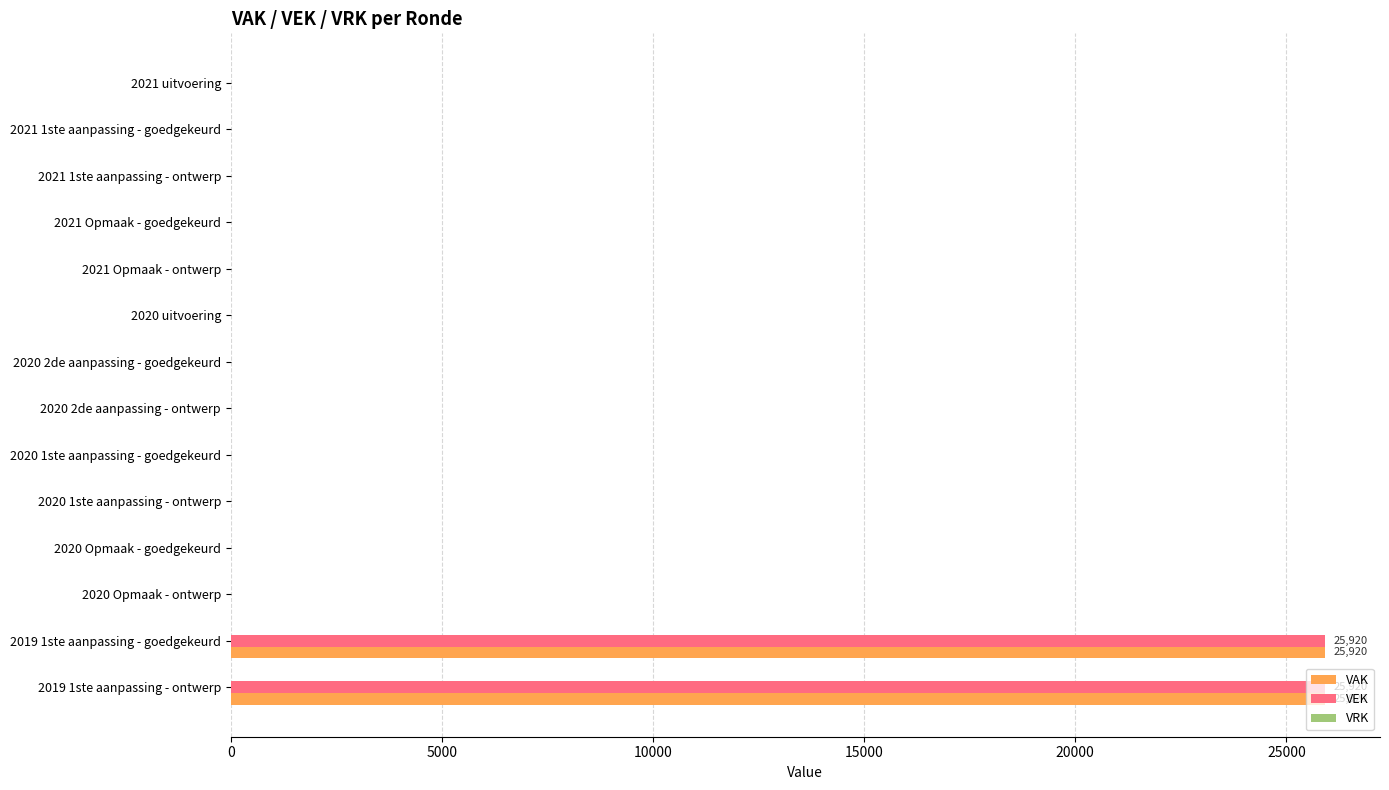

Is it true that VEK equals 0 at 2020 Opmaak - ontwerp?

True